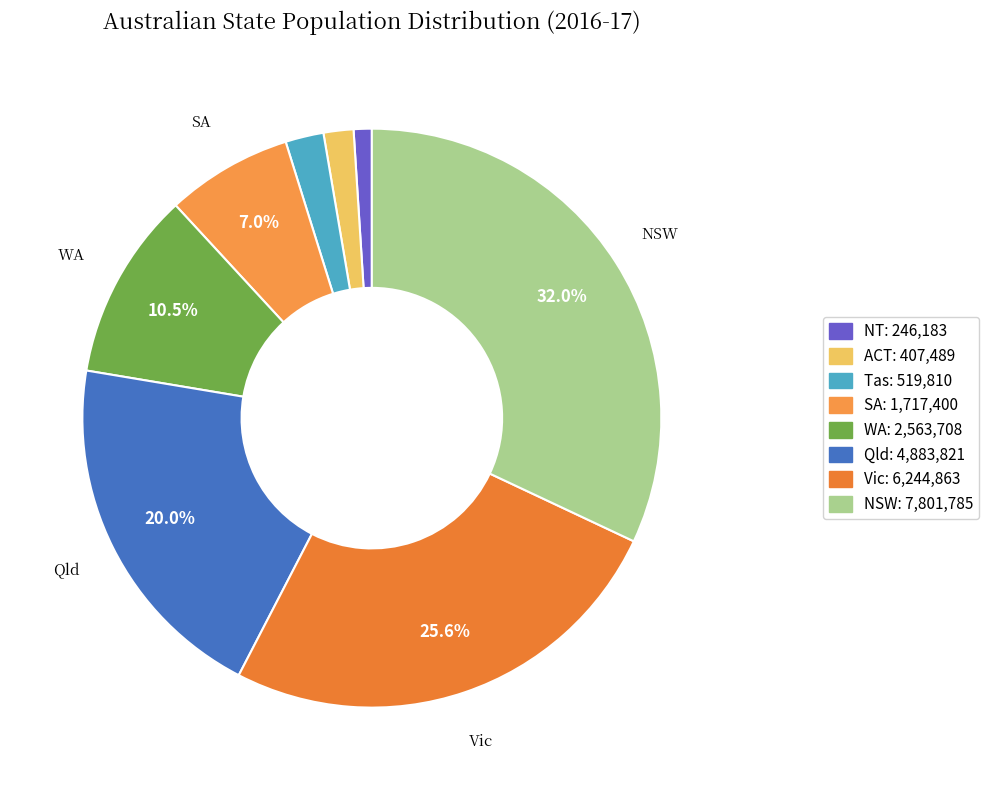

Which category has the smallest portion of the pie?

NT